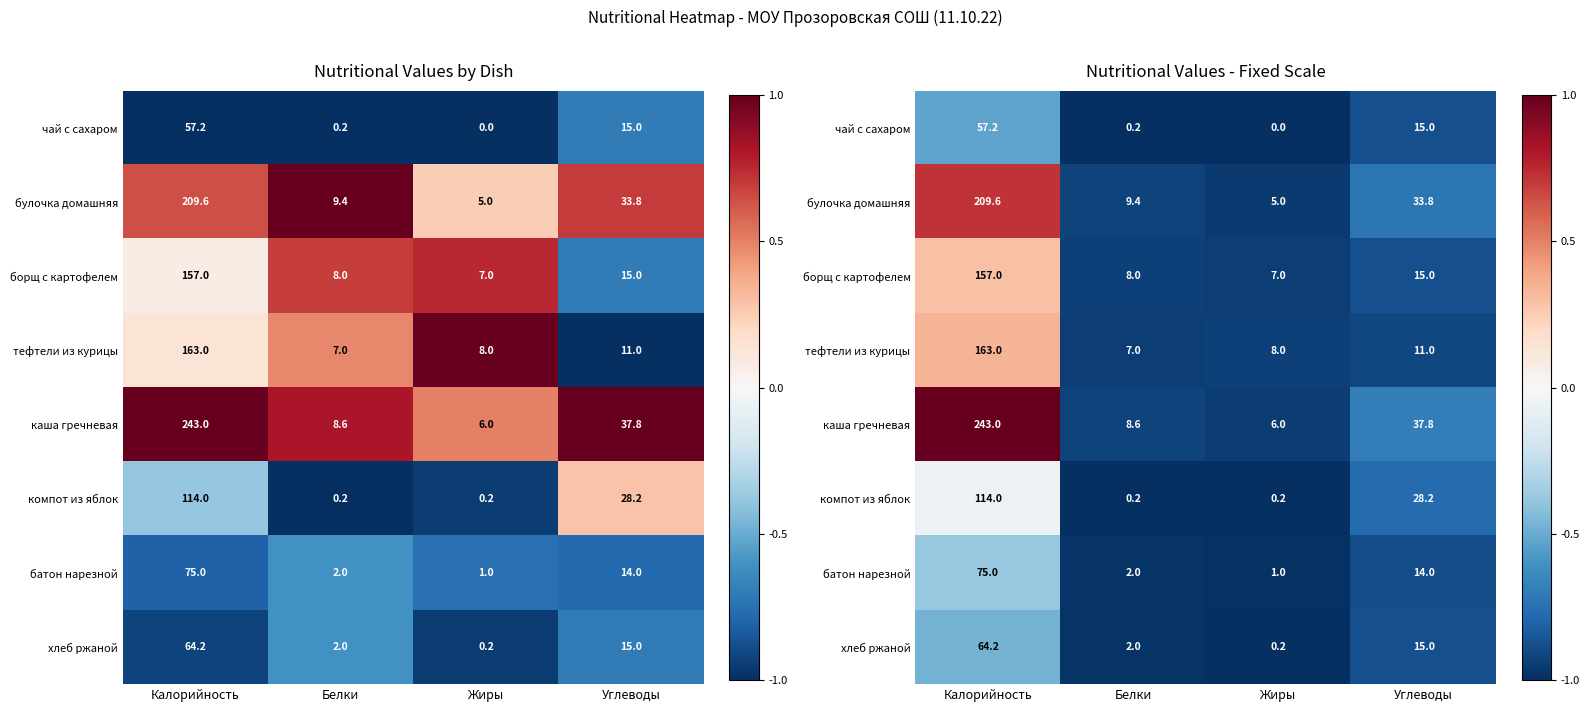

Where does the булочка домашняя series first go above 0?

Калорийность